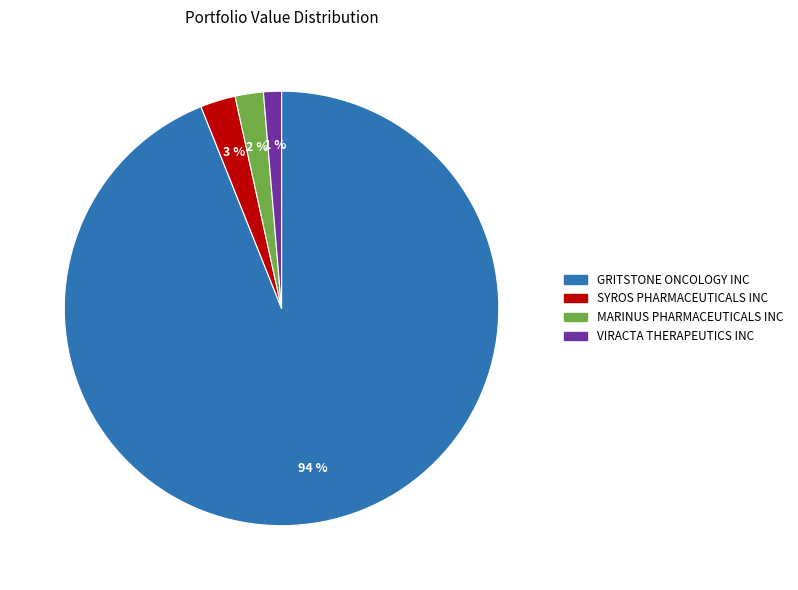

What is the smallest slice in the pie chart?

VIRACTA THERAPEUTICS INC